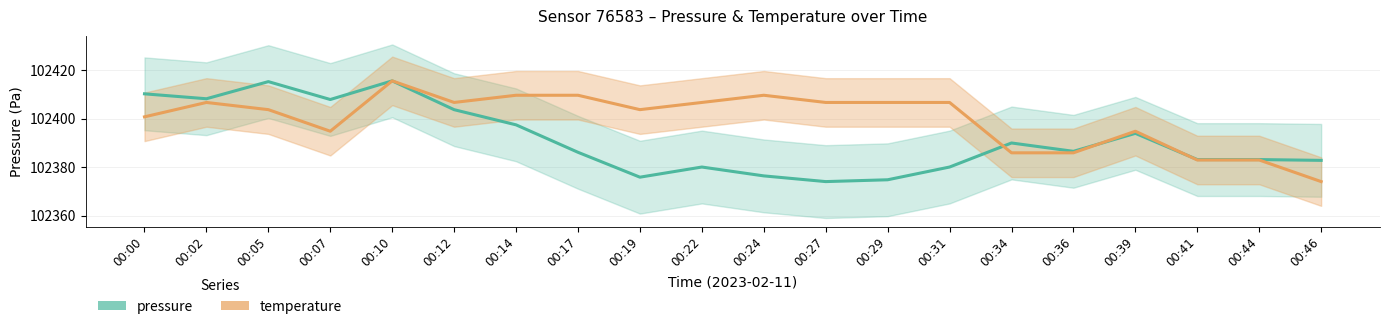

What are all the series names shown in the legend?

pressure, temperature